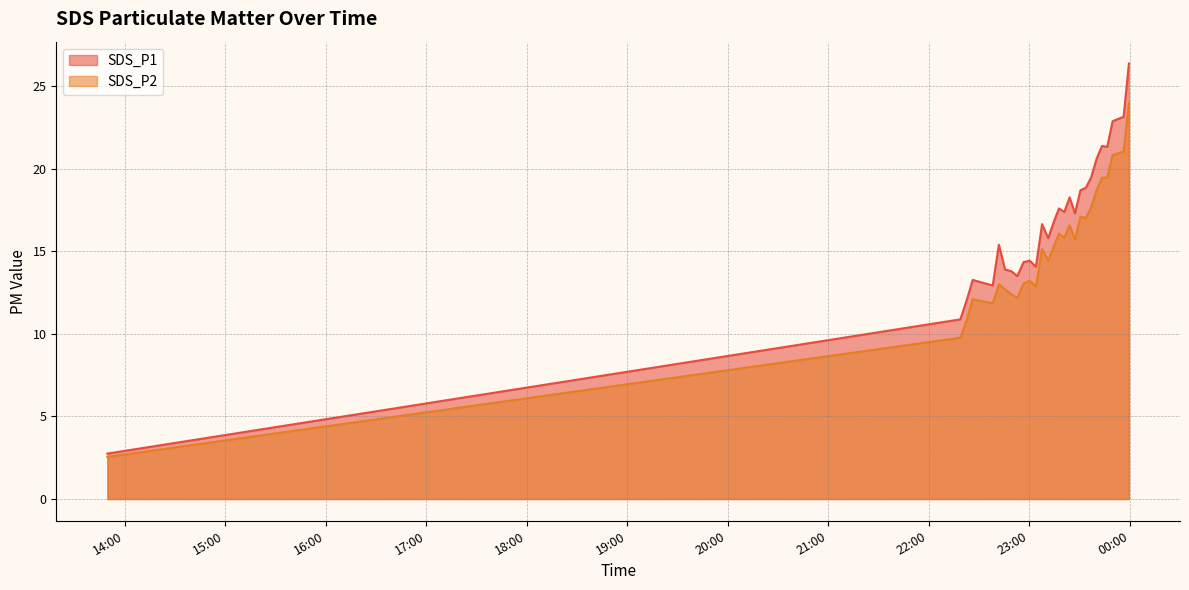

At which category is the sum across all series the highest?

2021/06/06 23:59:34